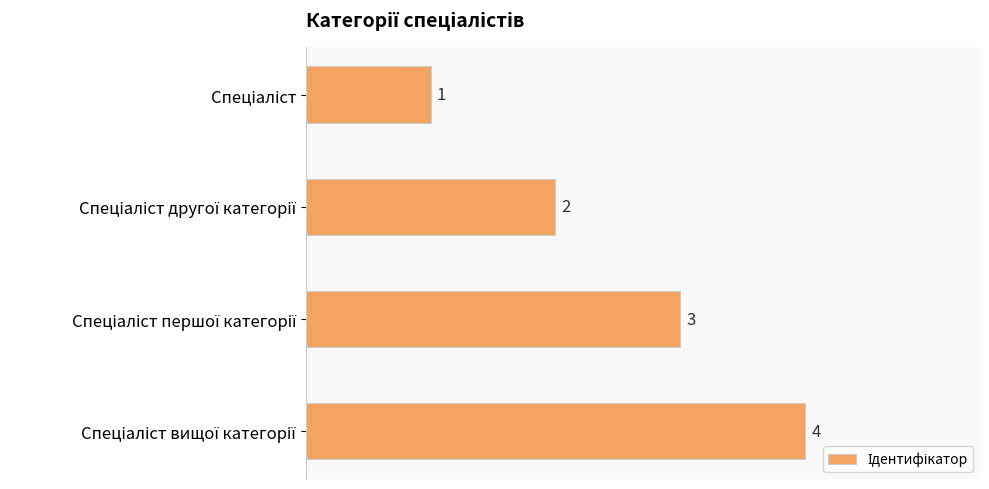

What is the value of the 3rd bar from the top?

3